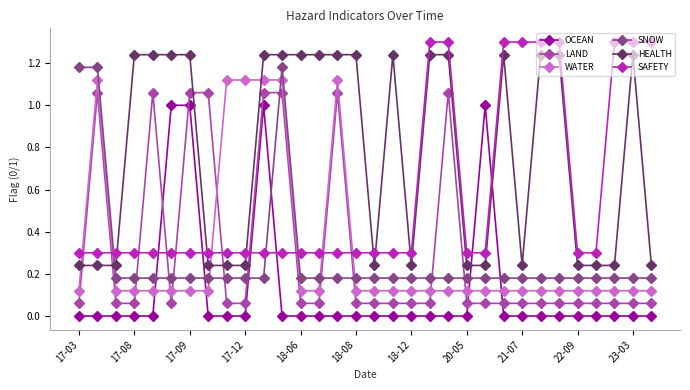

Which series has the largest total across all categories?

HEALTH